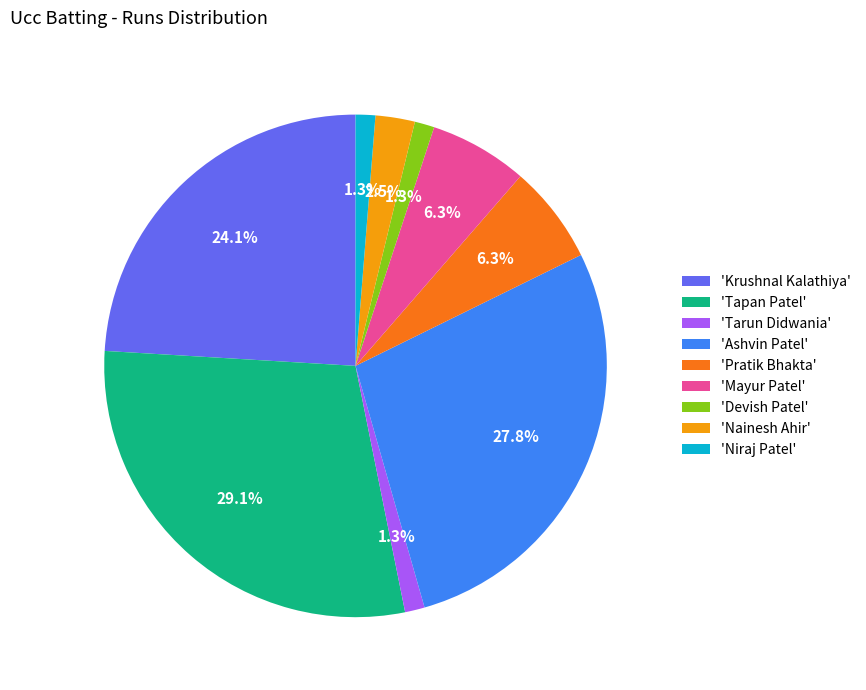

Is there any slice that represents more than half of the pie?

No